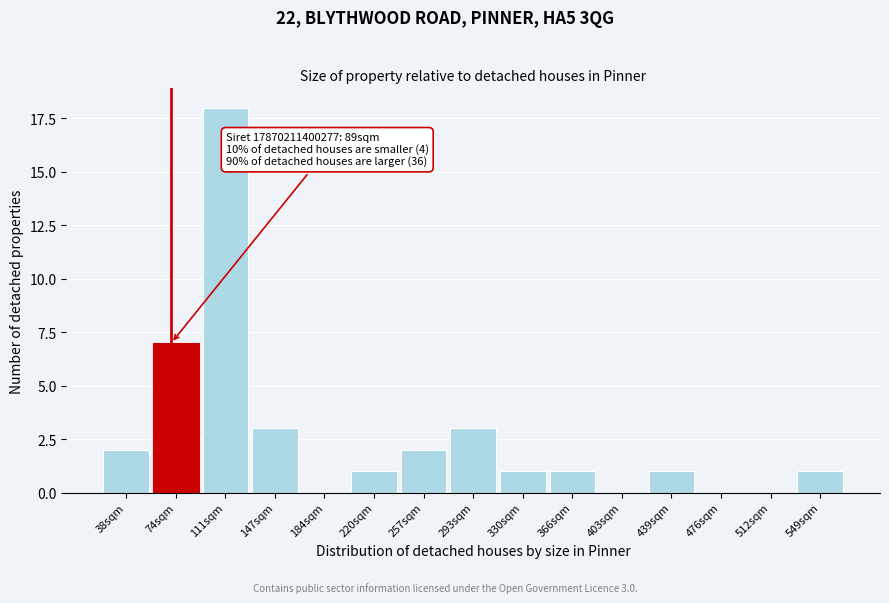

Reading right to left, extract all data points from this chart.

549sqm=1	512sqm=0	476sqm=0	439sqm=1	403sqm=0	366sqm=1	330sqm=1	293sqm=3	257sqm=2	220sqm=1	184sqm=0	147sqm=3	111sqm=18	74sqm=7	38sqm=2